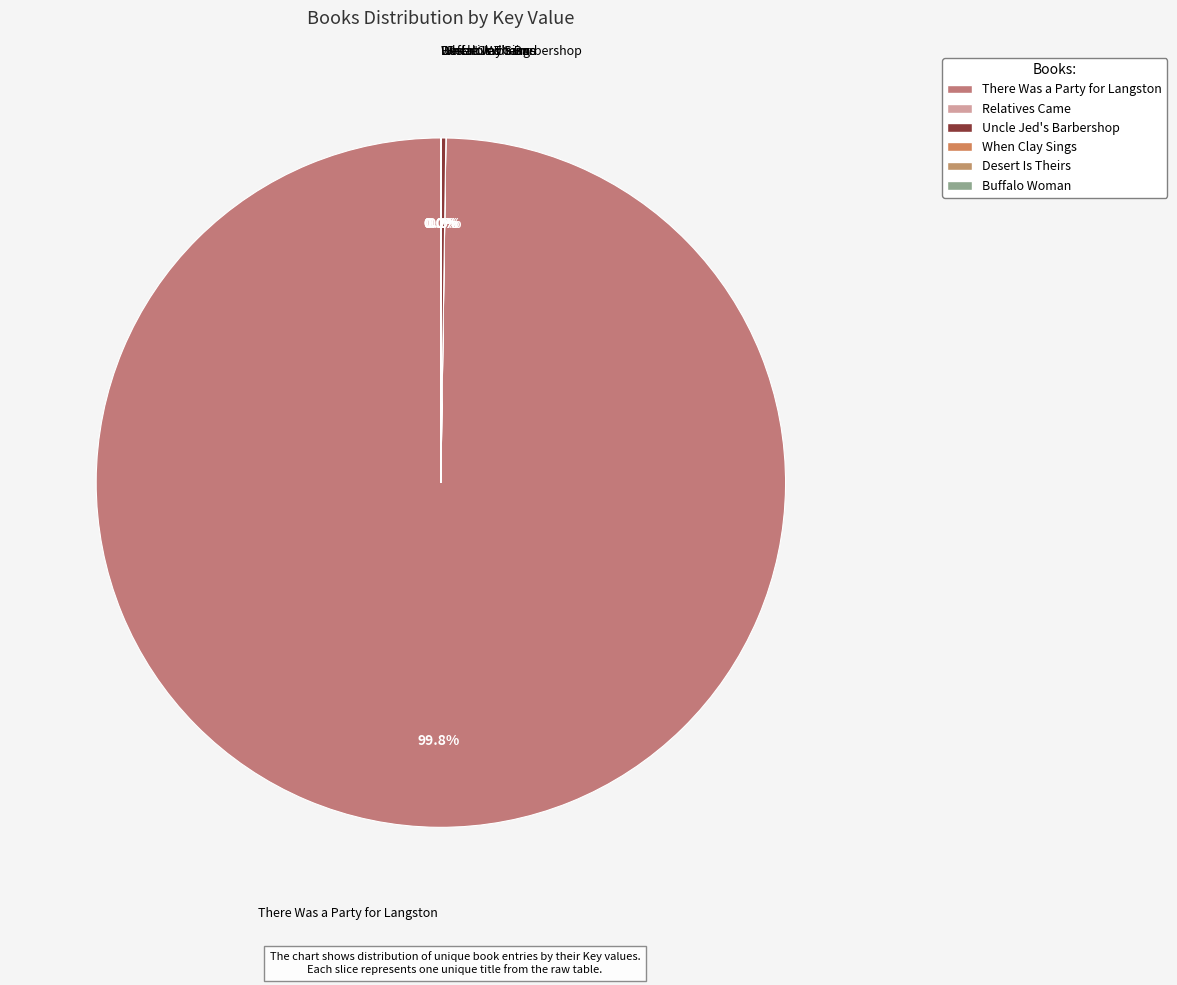

To the nearest percent, what percentage of the pie is There Was a Party for Langston?

100%